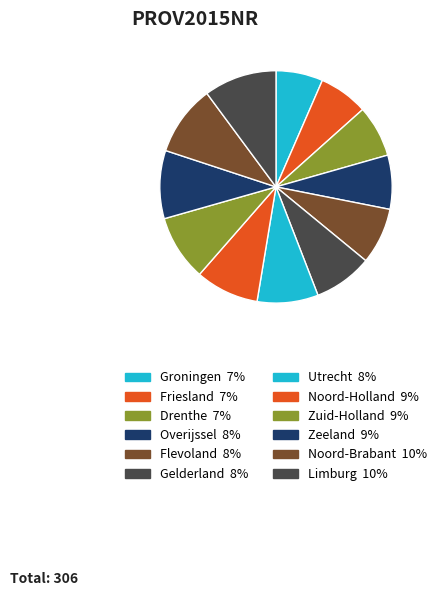

What percentage is the Gelderland slice, to the nearest percent?

8%